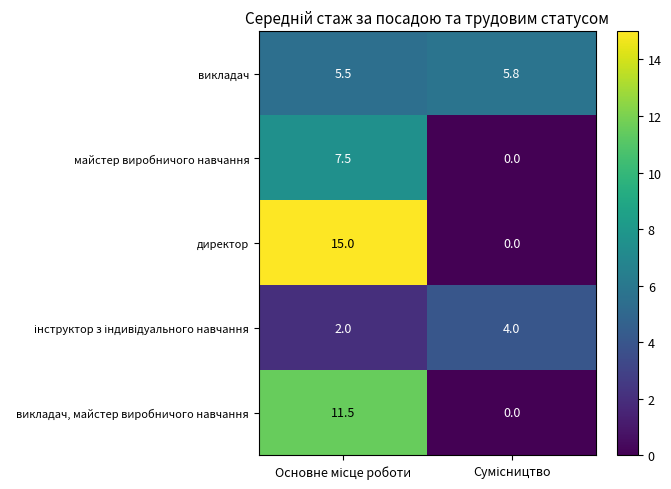

What is the difference between the maximum and minimum values in the директор series?

15.0